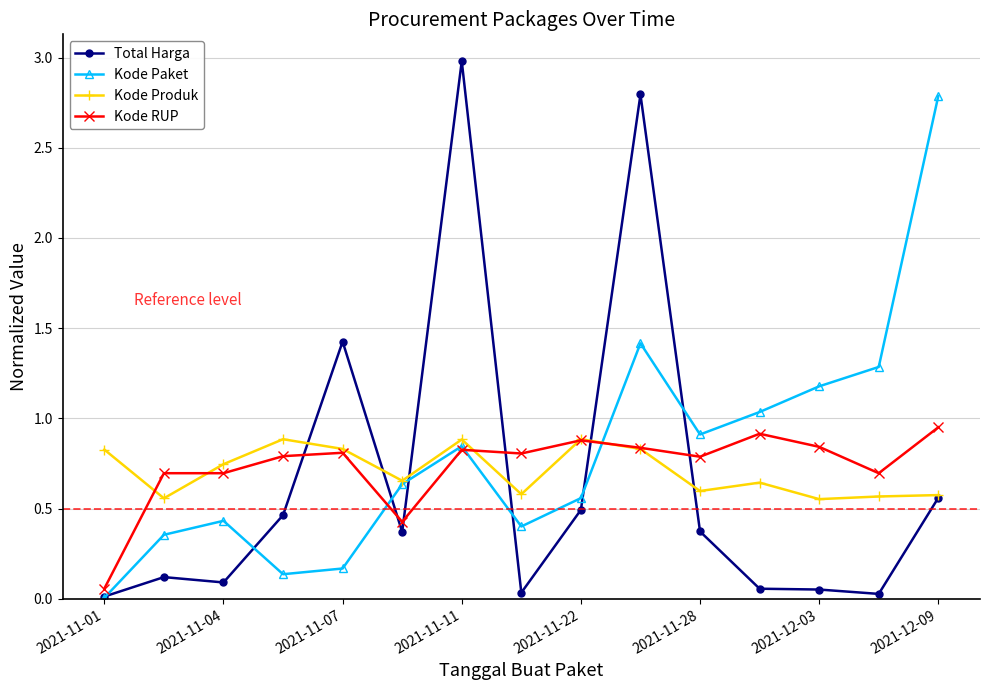

Which series ends up on top after the final intersection of Kode Paket and Total Harga?

Kode Paket